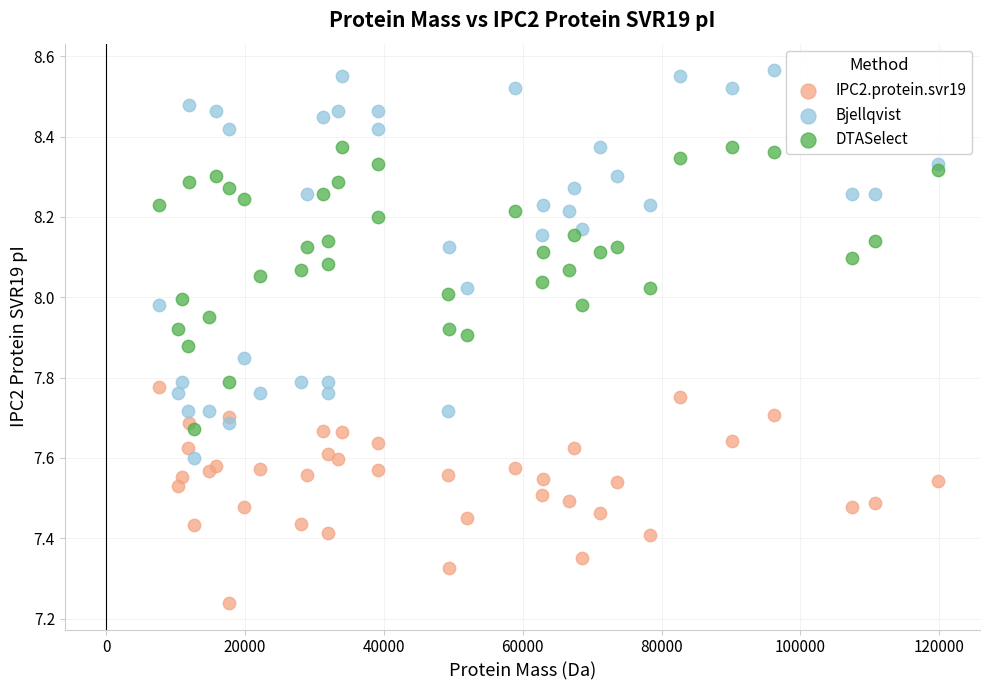

What are all the series names shown in the legend?

IPC2.protein.svr19, Bjellqvist, DTASelect